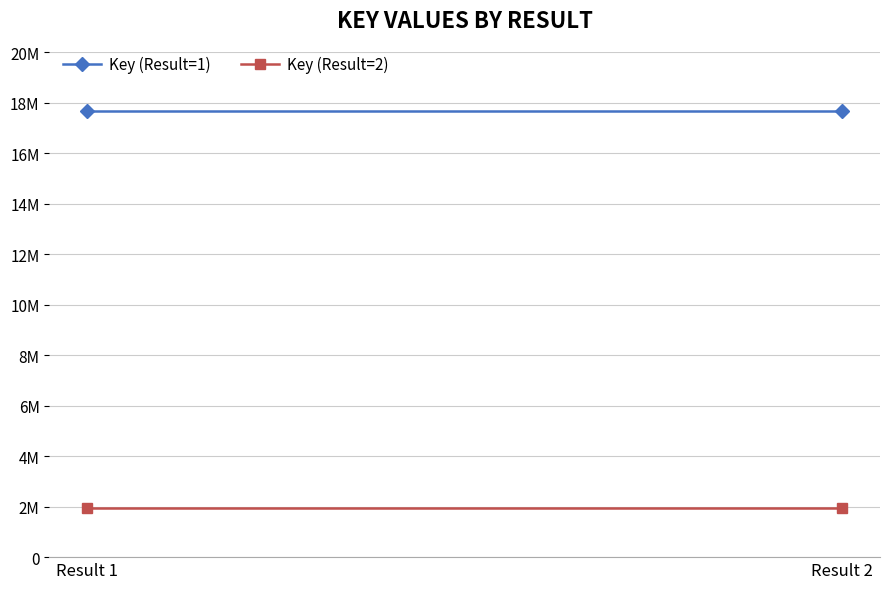

What is the greatest value displayed?

17668574